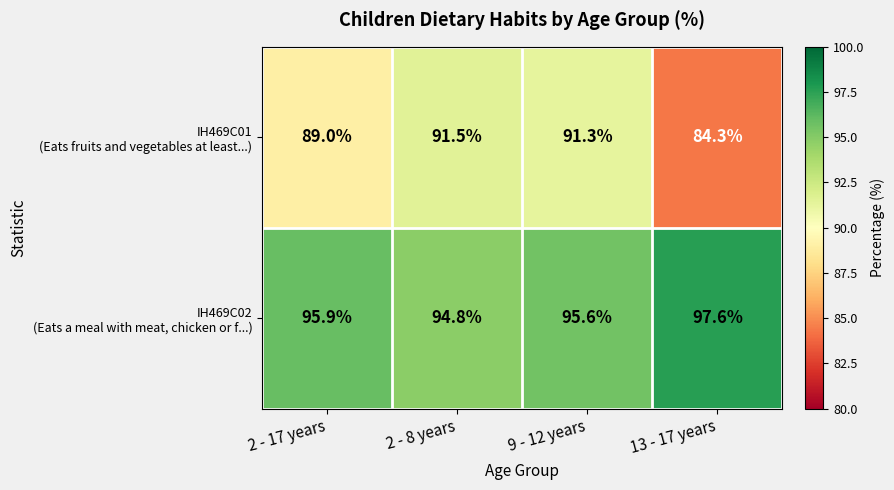

What is the greatest value displayed?

97.6